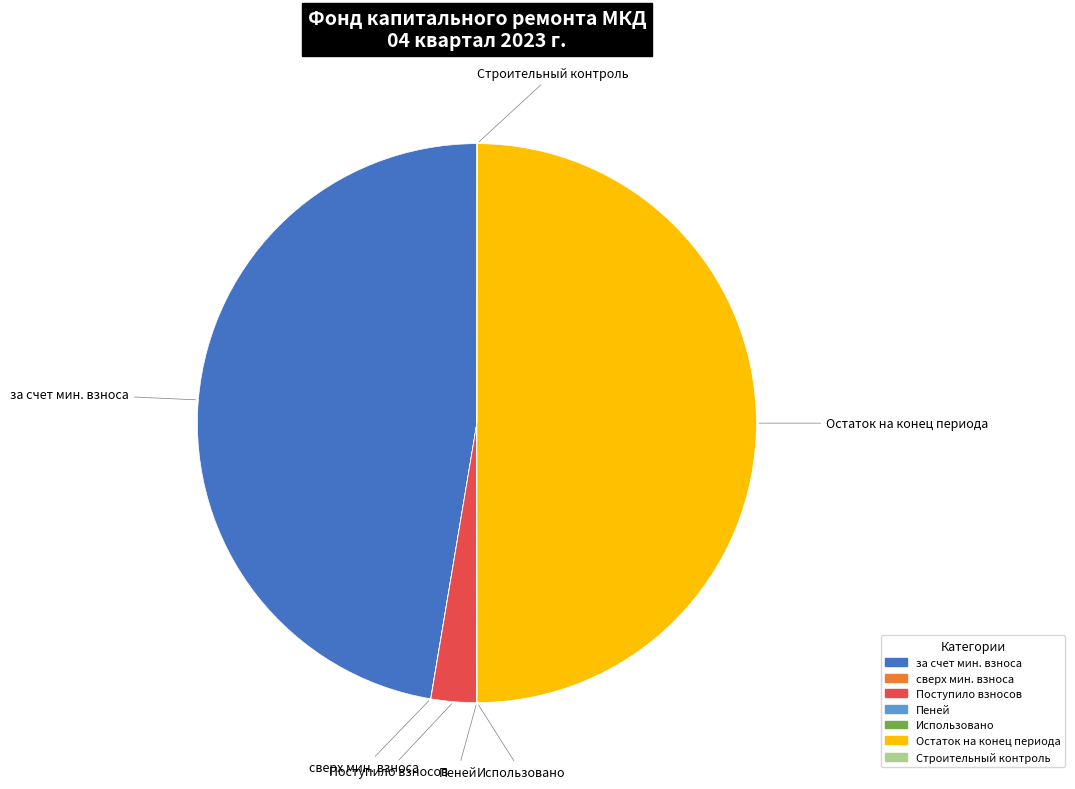

Is Поступило взносов the majority of the pie?

No